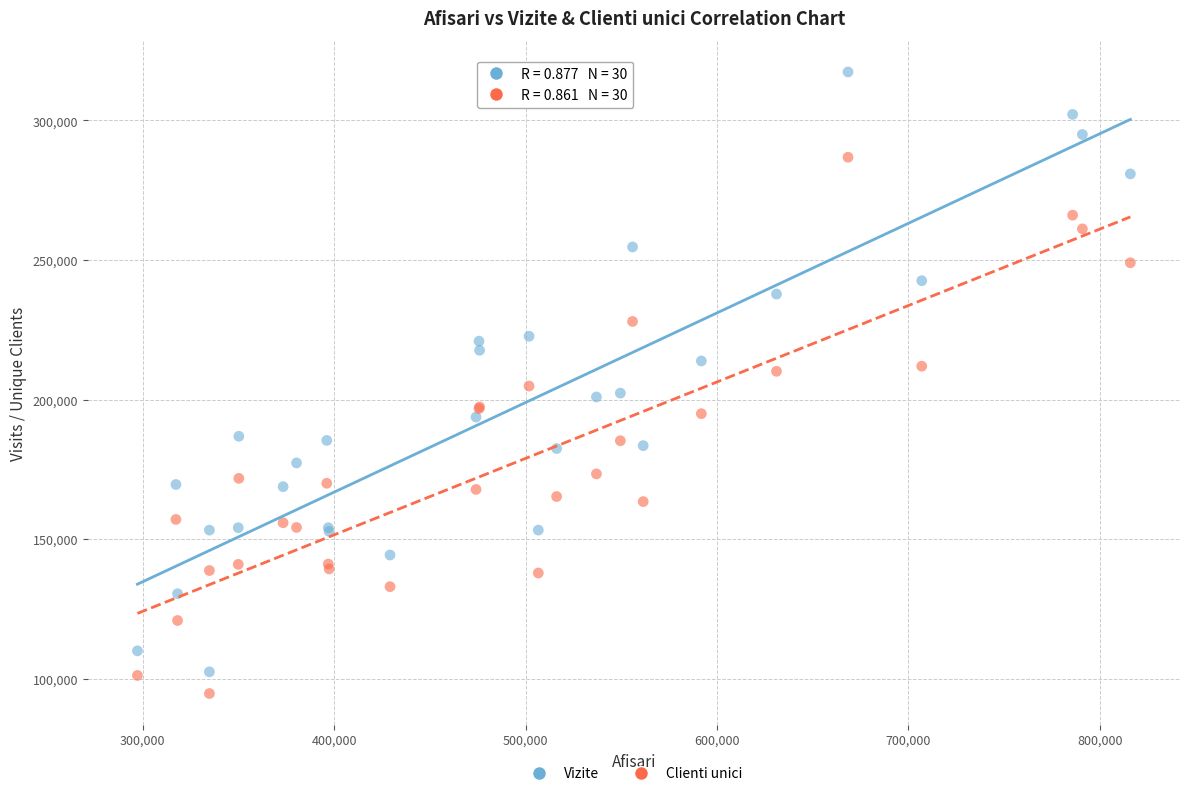

Which series has the largest Y range (max minus min)?

Vizite